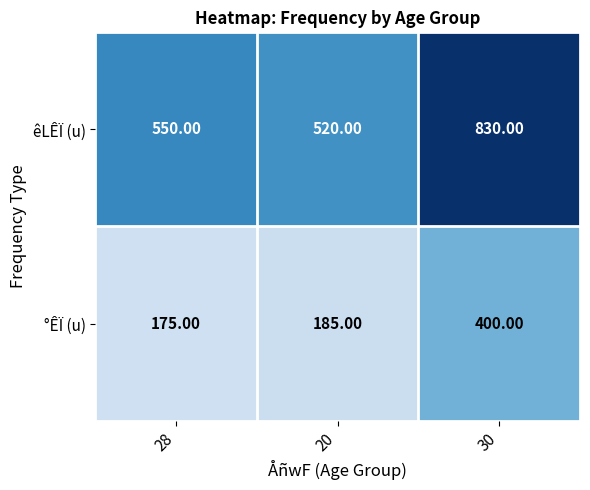

Rank the series by their maximum value, from highest to lowest.

êLÊÏ (u), °ÊÏ (u)